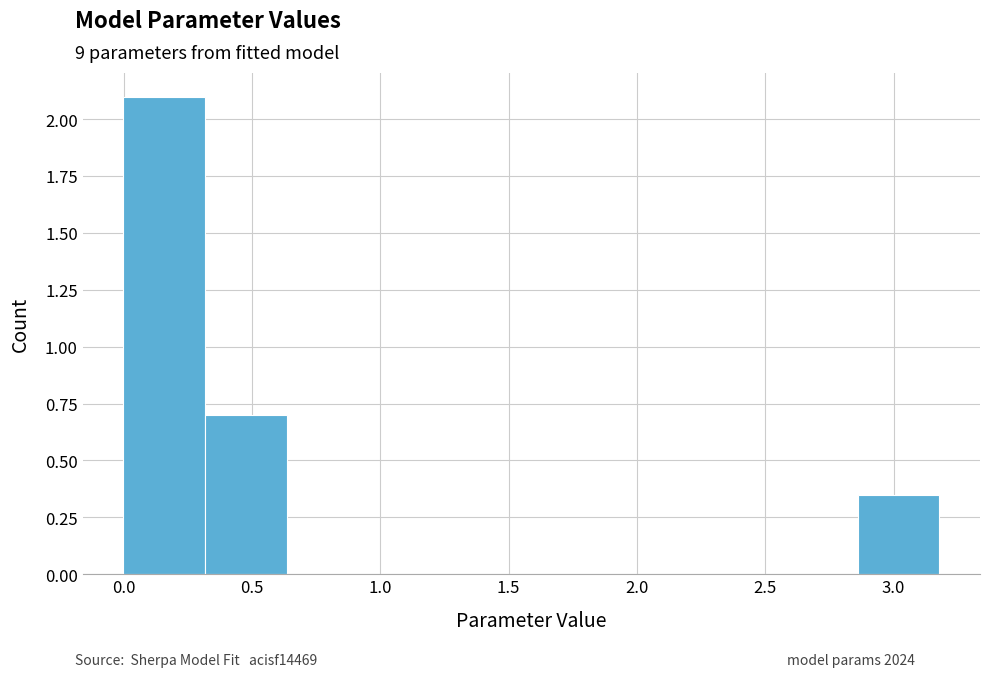

Reading left to right, list every bar in this chart as the range it spans on the x-axis followed by its height. Neither the bar edges nor the heights are printed on the chart, so give them approximately, as read against the axes.

0.00 to 0.30: 2.10
0.30 to 0.65: 0.70
0.65 to 0.95: 0
0.95 to 1.25: 0
1.25 to 1.60: 0
1.60 to 1.90: 0
1.90 to 2.20: 0
2.20 to 2.55: 0
2.55 to 2.85: 0
2.85 to 3.20: 0.35